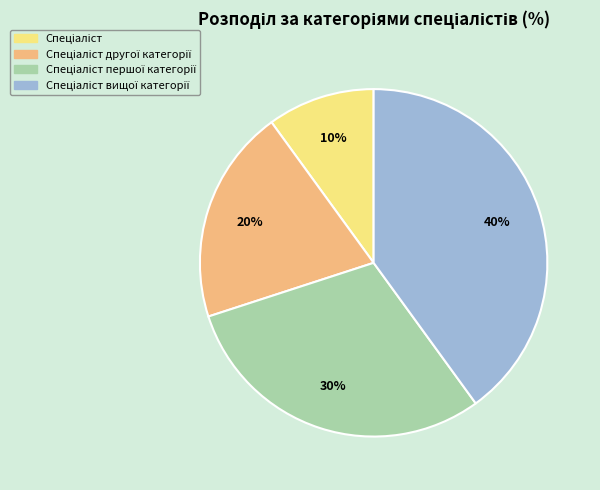

To the nearest percent, what is the difference between the largest and smallest slice percentages?

30%